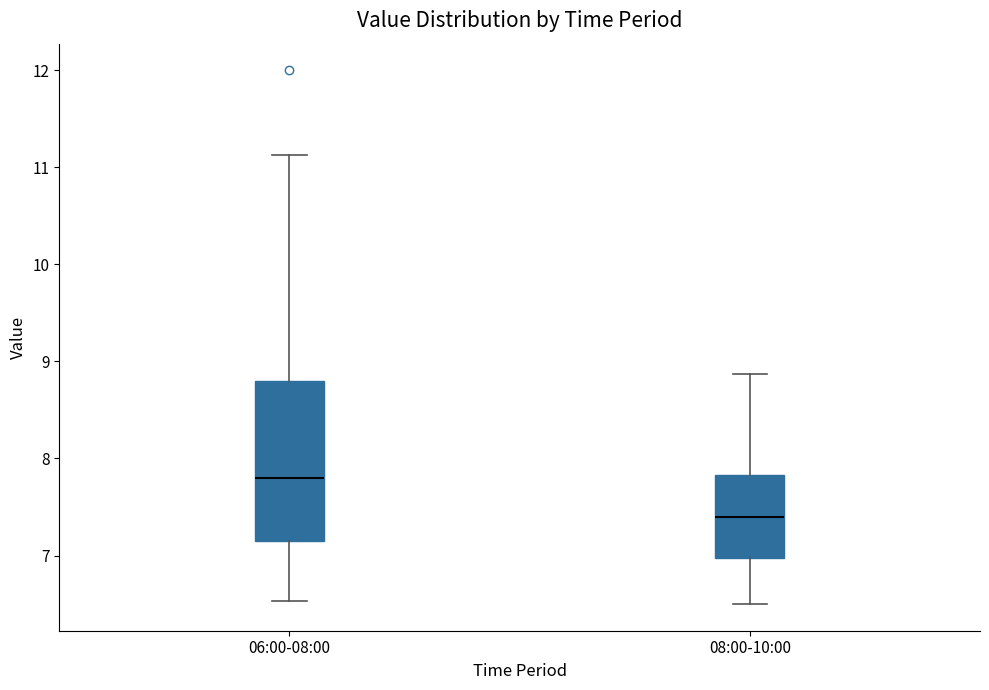

Which box's median line is the highest?

06:00-08:00